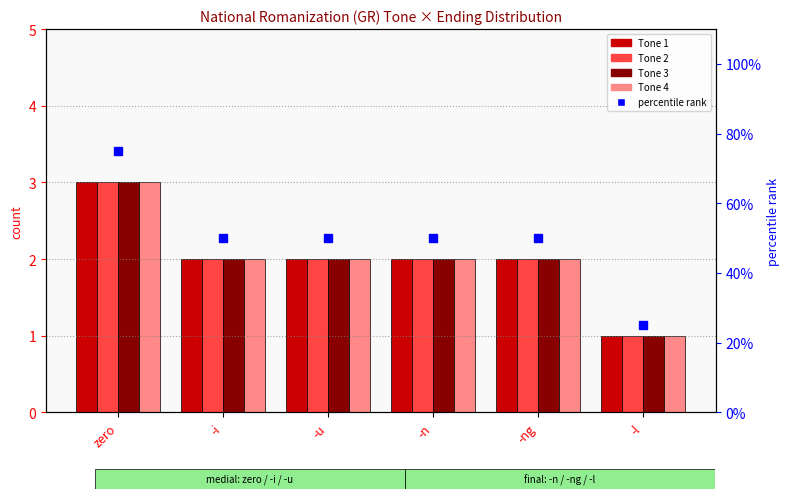

The Tone 1 series shows 2 at -i. True or false?

True